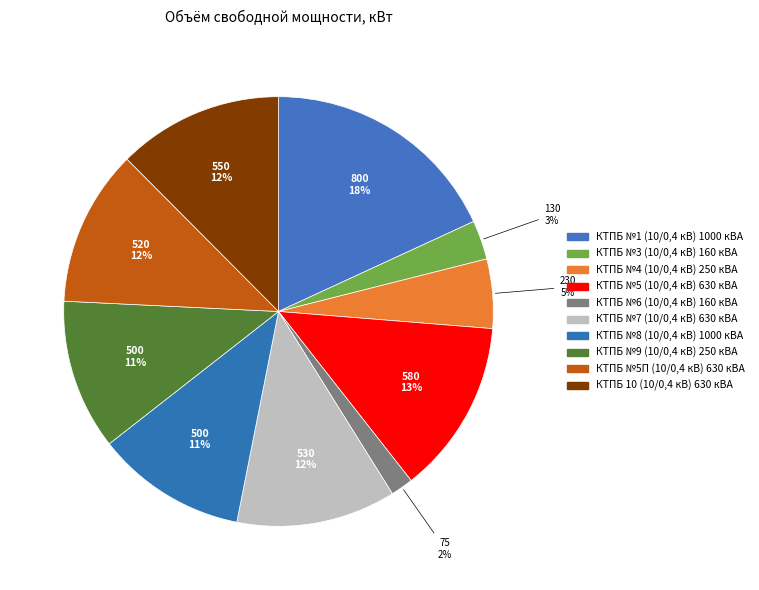

Is there any slice that represents more than half of the pie?

No